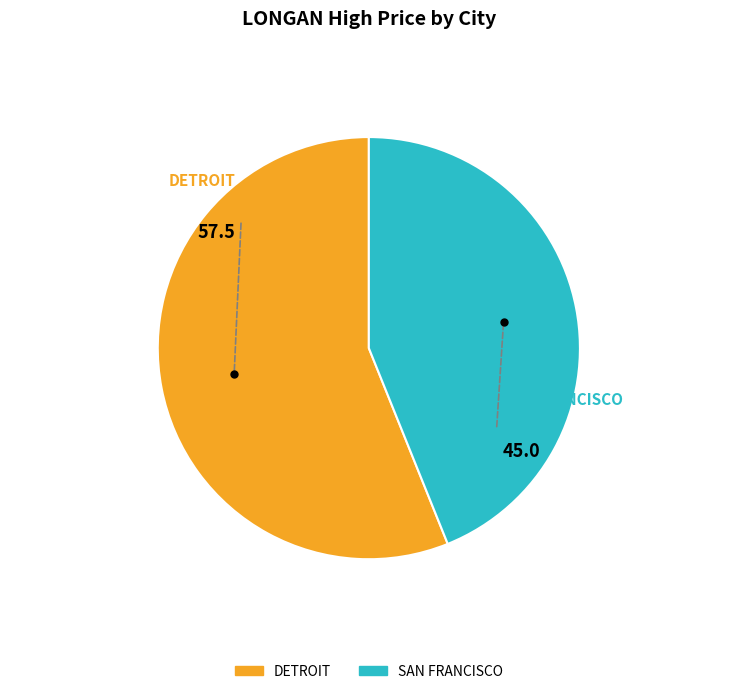

Which slice represents more than half of the pie?

DETROIT